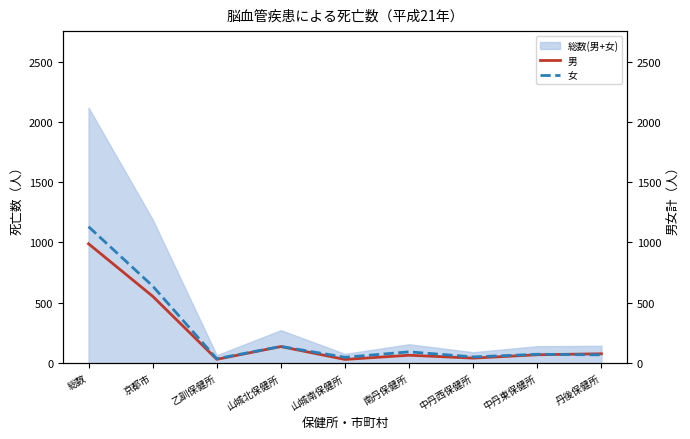

What is the lowest value of the 総数(男+女) series?

63